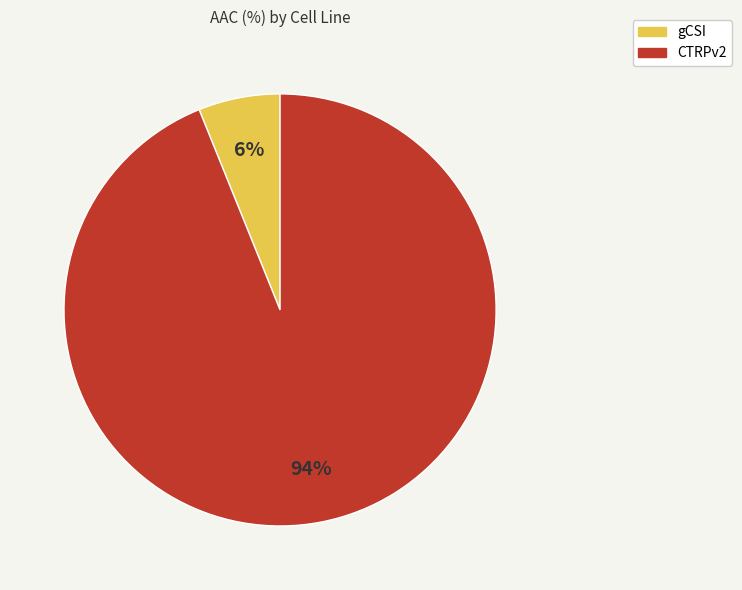

Between gCSI and CTRPv2, which is larger?

CTRPv2